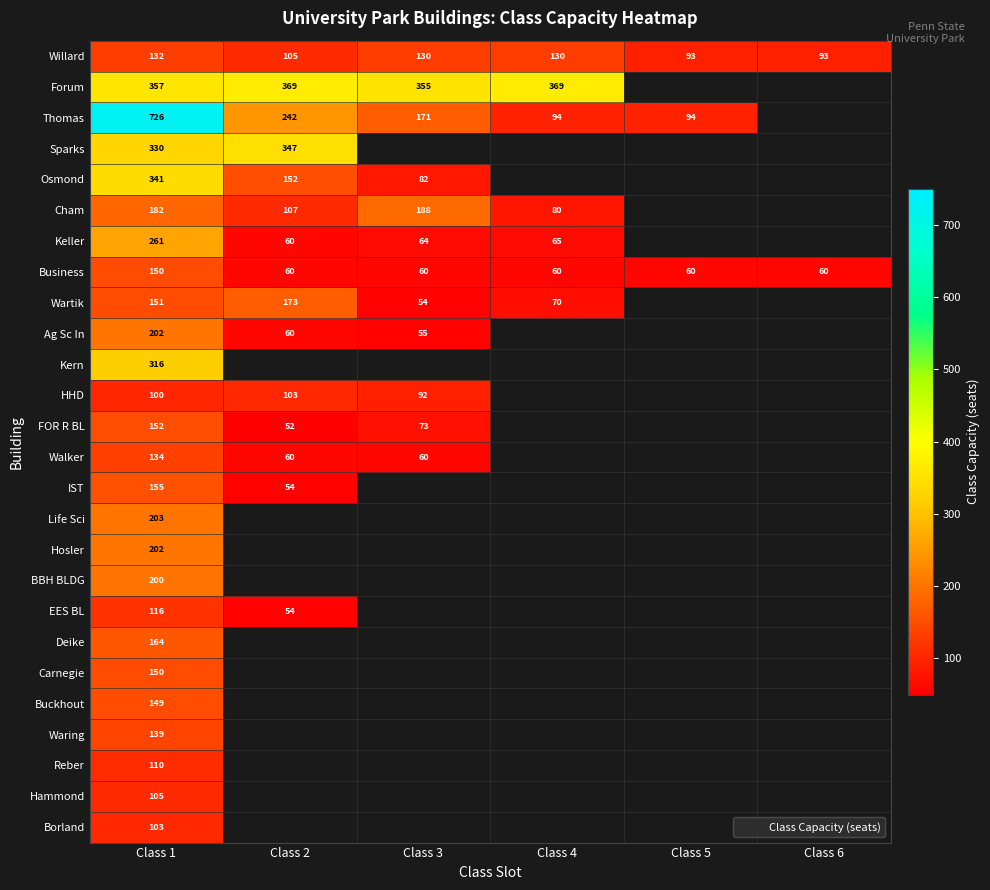

True or false: Ag Sc In has a value of 23.2 at Class 3.

False